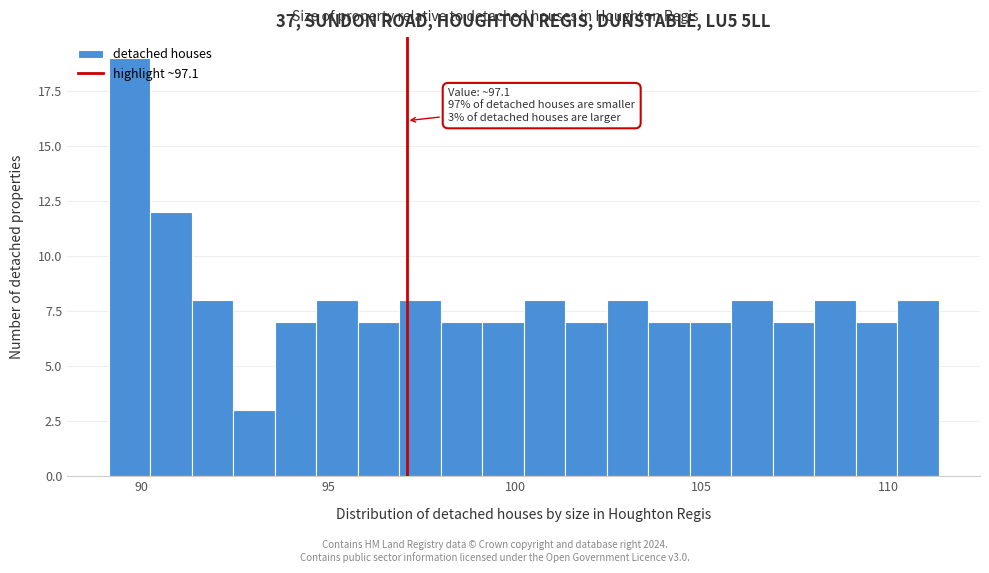

Around what value on the x-axis is the tallest bar? Give the approximate position of its centre, as read against the axis.

89.5